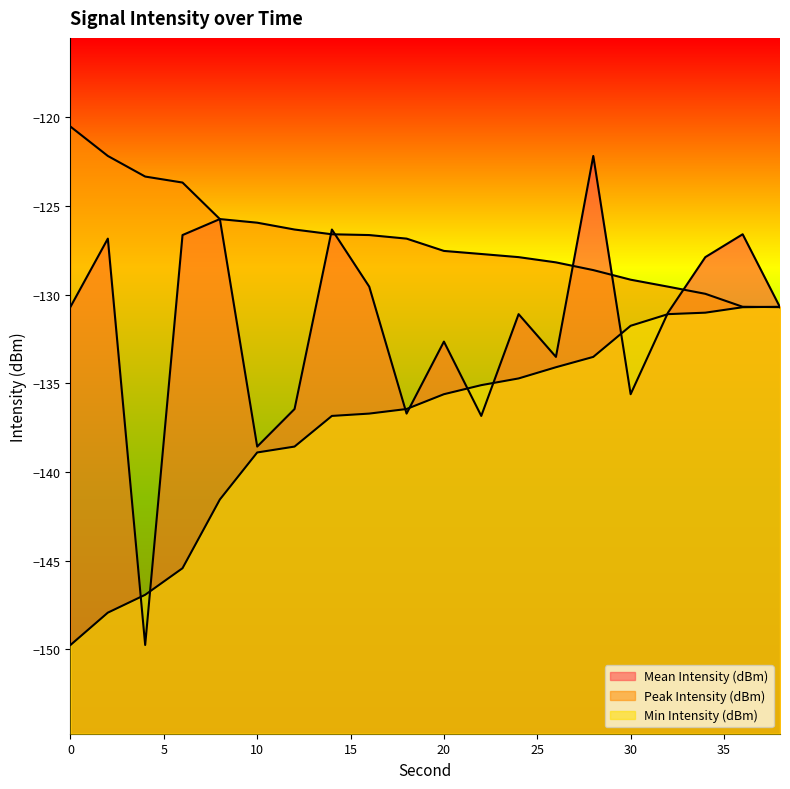

How many distinct data groups are displayed?

3